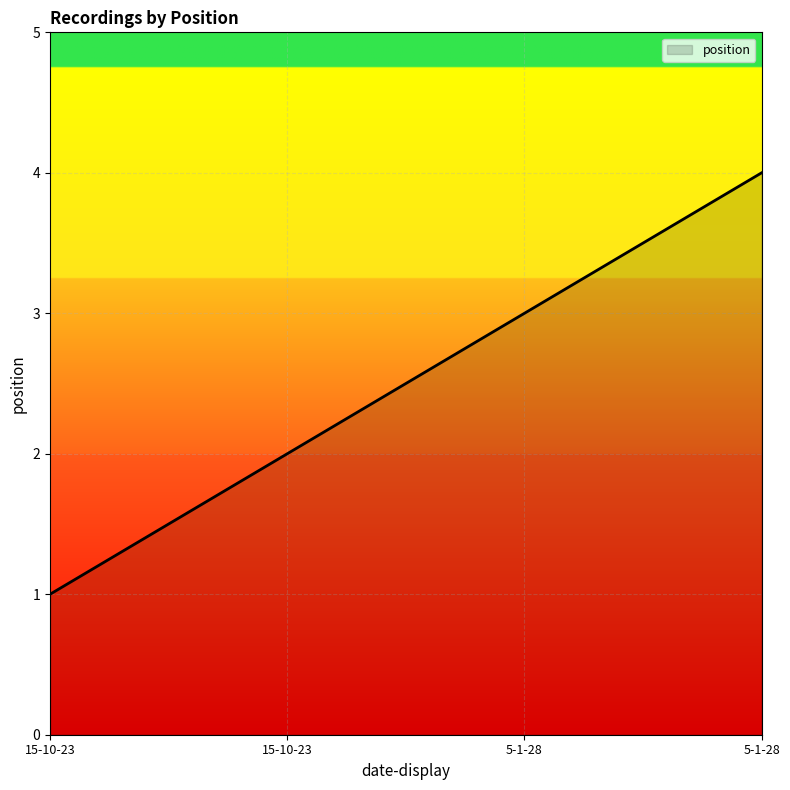

What is the ratio of the value at 5-1-28 to the value at 5-1-28?

0.8